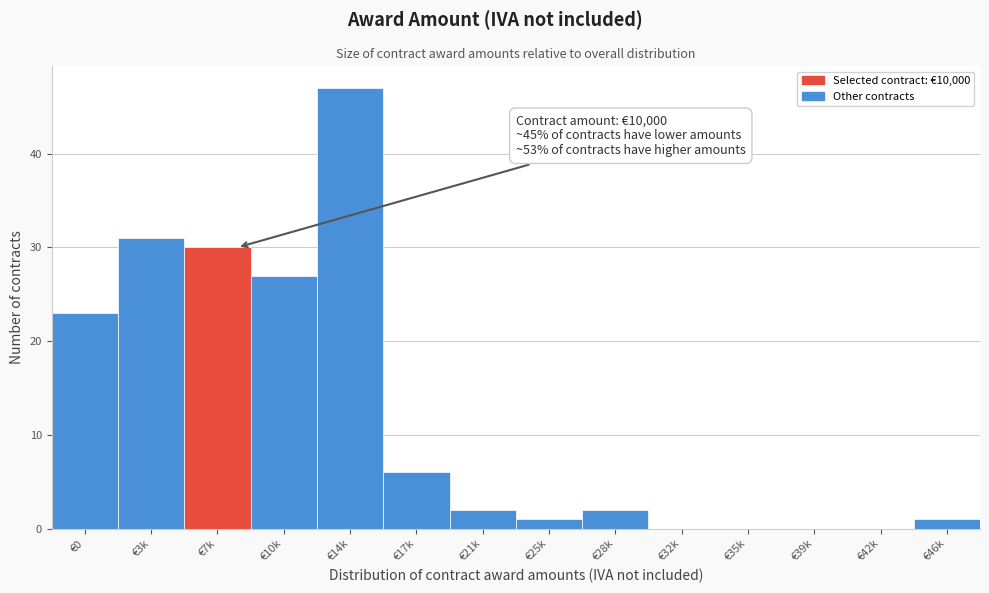

Reading left to right, extract all data points from this chart.

€0=23	€3k=31	€7k=30	€10k=27	€14k=47	€17k=6	€21k=2	€25k=1	€28k=2	€32k=0	€35k=0	€39k=0	€42k=0	€46k=1